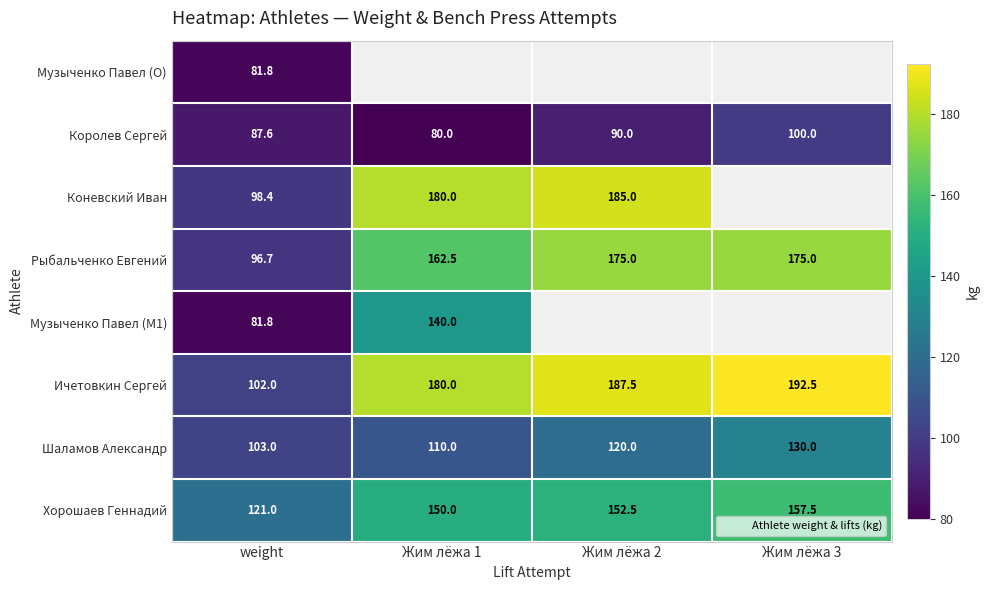

Which series has the largest range (max minus min)?

Ичетовкин Сергей